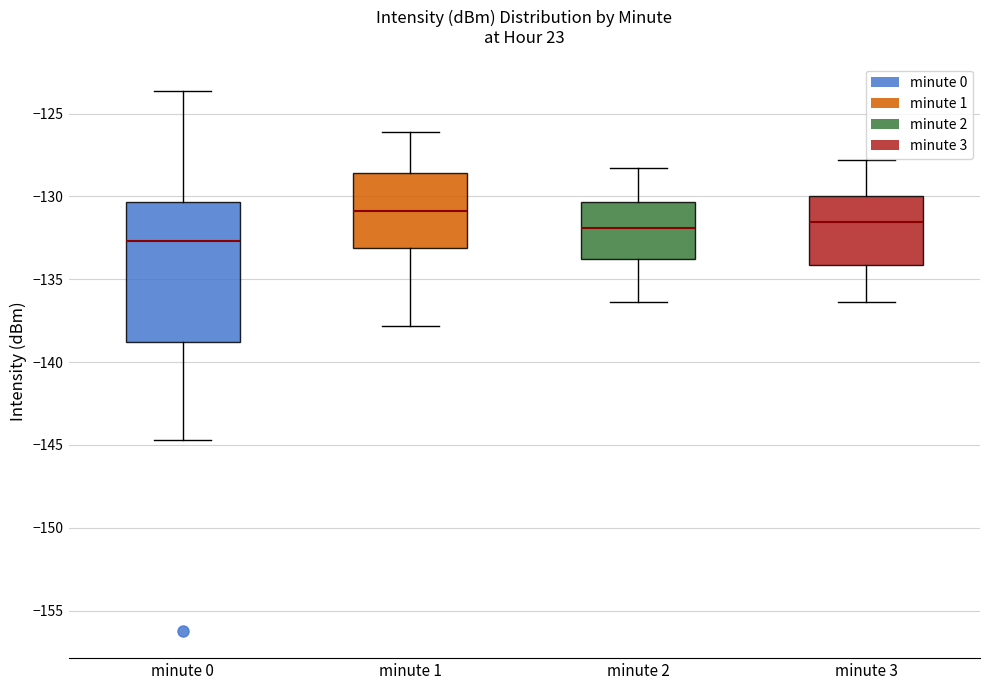

Where does the median line of the box for minute 0 sit on the y-axis? The values are not printed on the chart, so give them approximately, as read against the axis.

-132.5